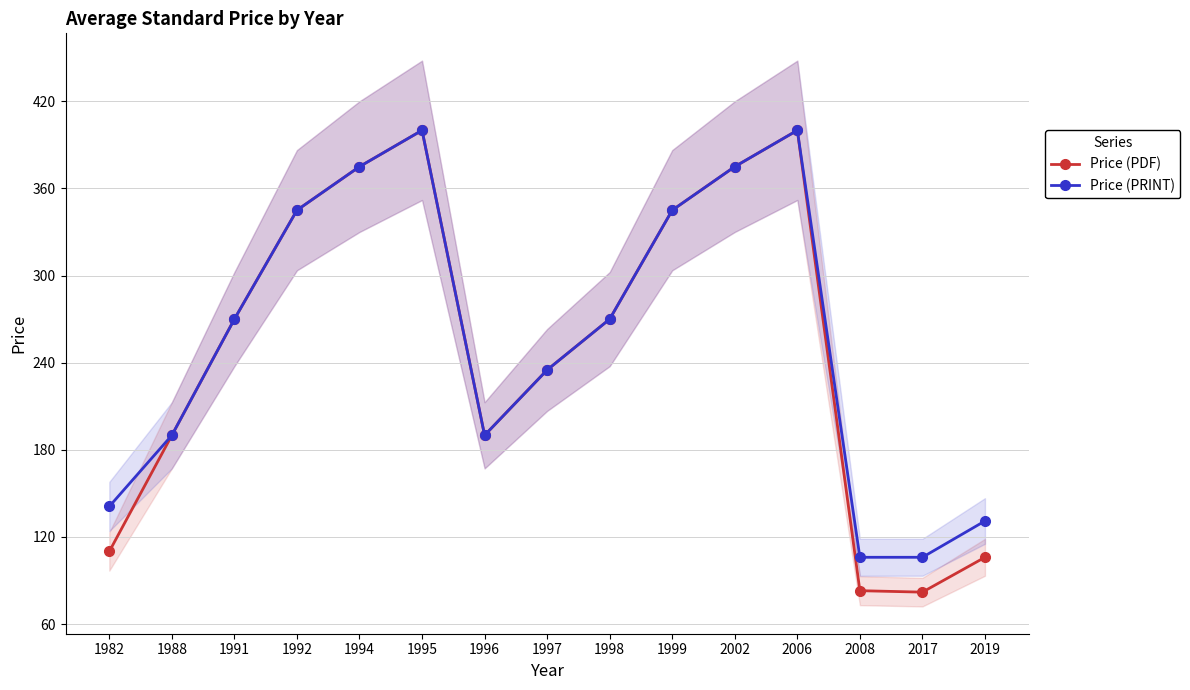

Reading left to right, transcribe all the data shown in this chart.

Price (PDF): 1982=110	1988=190	1991=270	1992=345	1994=375	1995=400	1996=190	1997=235	1998=270	1999=345	2002=375	2006=400	2008=83	2017=82	2019=106
Price (PRINT): 1982=141	1988=190	1991=270	1992=345	1994=375	1995=400	1996=190	1997=235	1998=270	1999=345	2002=375	2006=400	2008=106	2017=106	2019=131